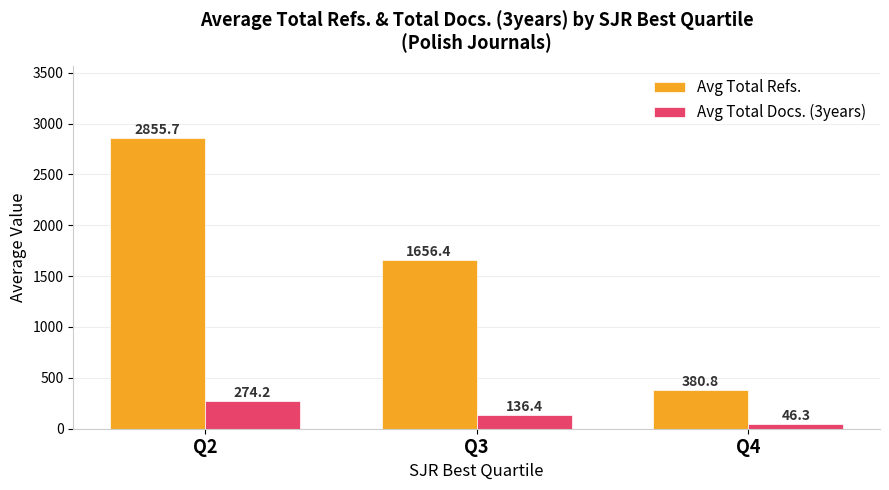

Is the value of Avg Total Refs. at Q2 greater than the value of Avg Total Docs. (3years) at Q4?

Yes